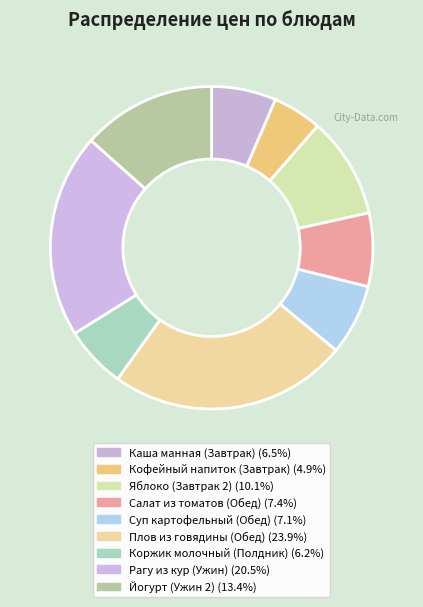

What percentage is NOT represented by Салат из томатов (Обед)?

92.6%